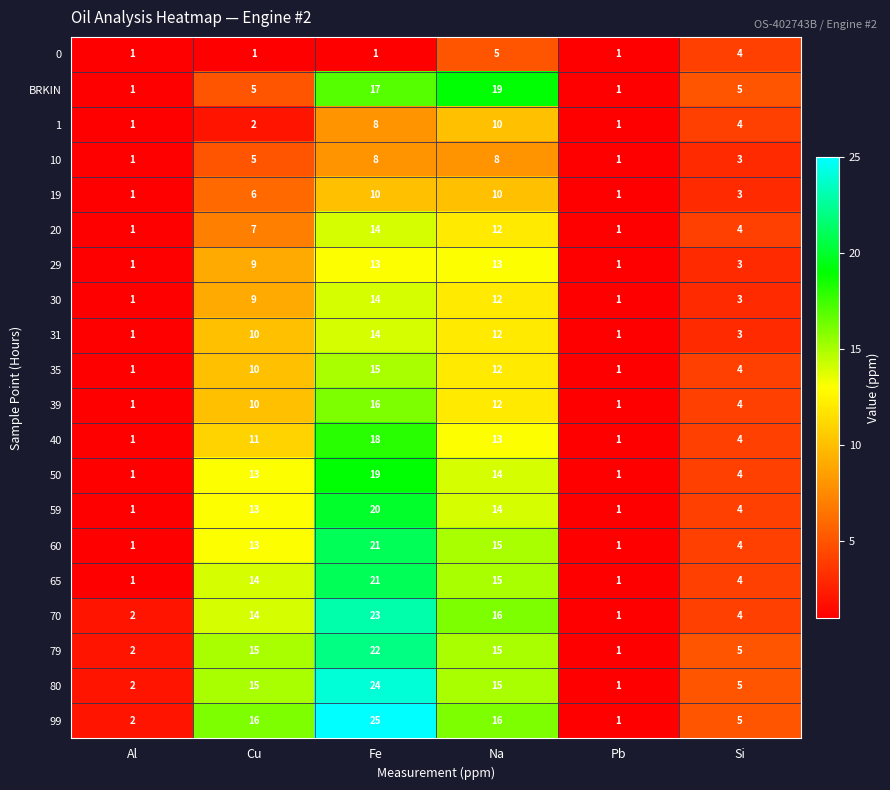

What is the greatest value displayed?

25